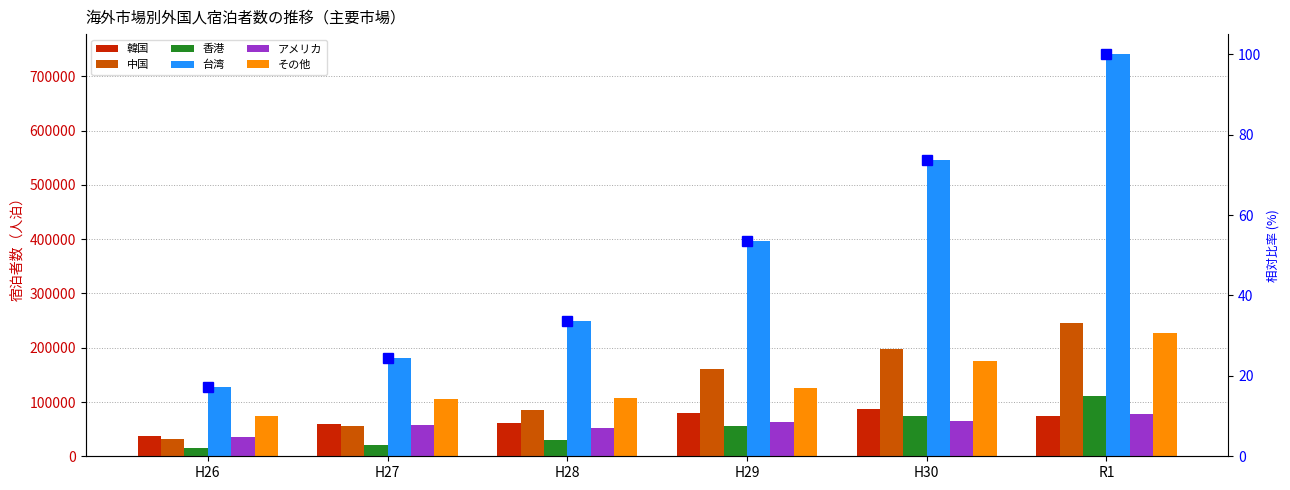

List the series in order of their peak value, lowest first.

アメリカ, 韓国, 香港, その他, 中国, 台湾